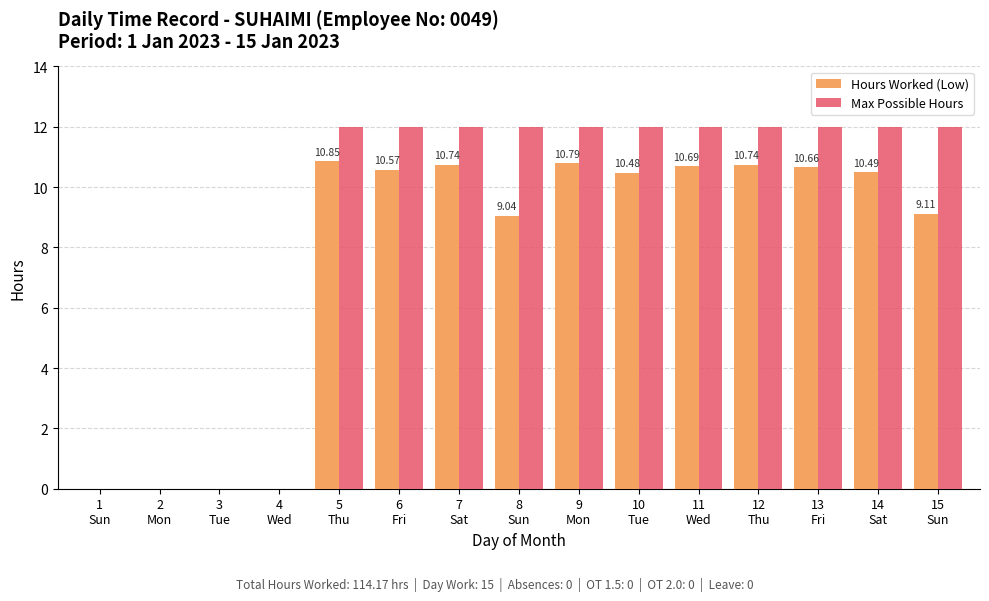

Is it true that Max Possible Hours equals 5.8 at 14
Sat?

False